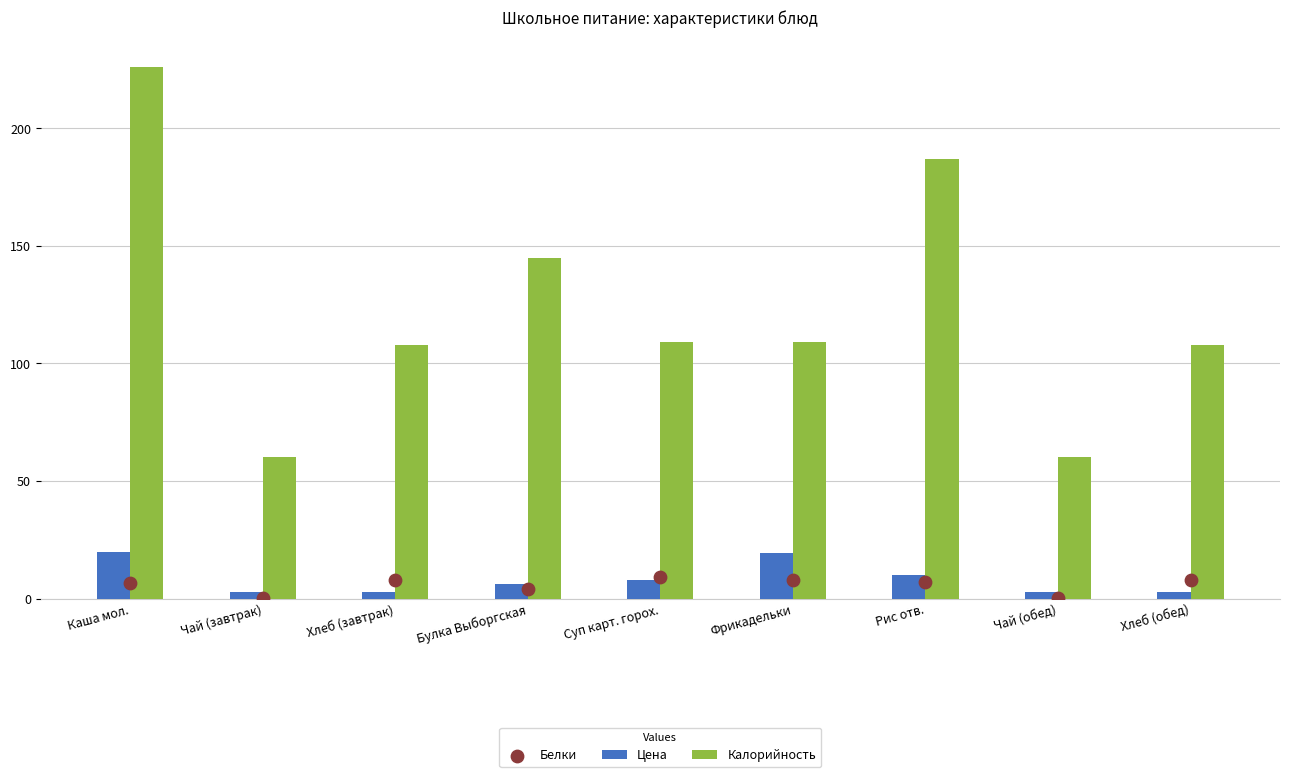

What is the total value across all series at Булка Выборгская?

155.0